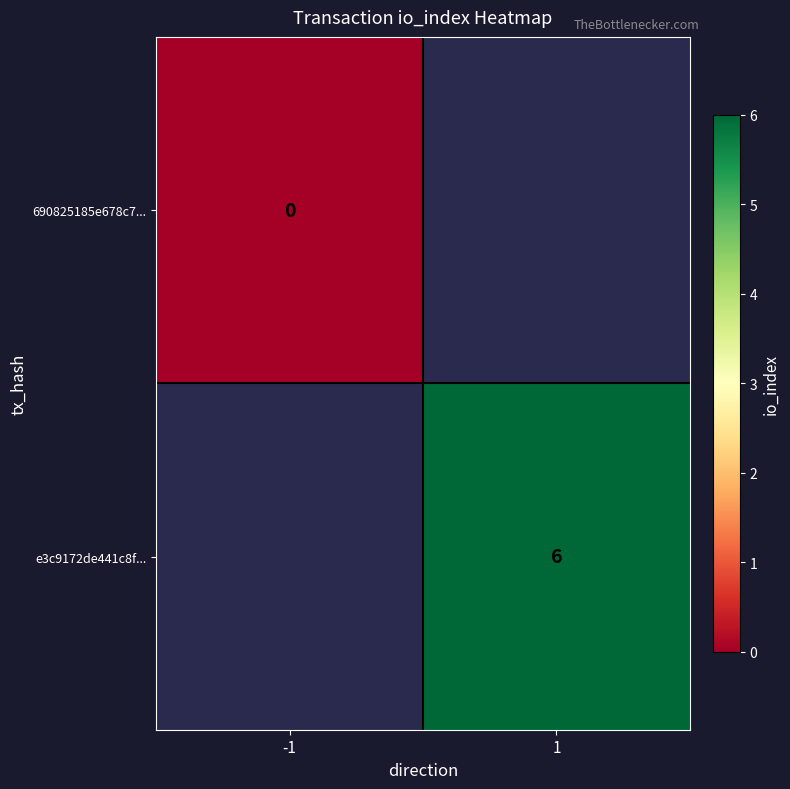

At which category does the chart reach its minimum across all series?

-1